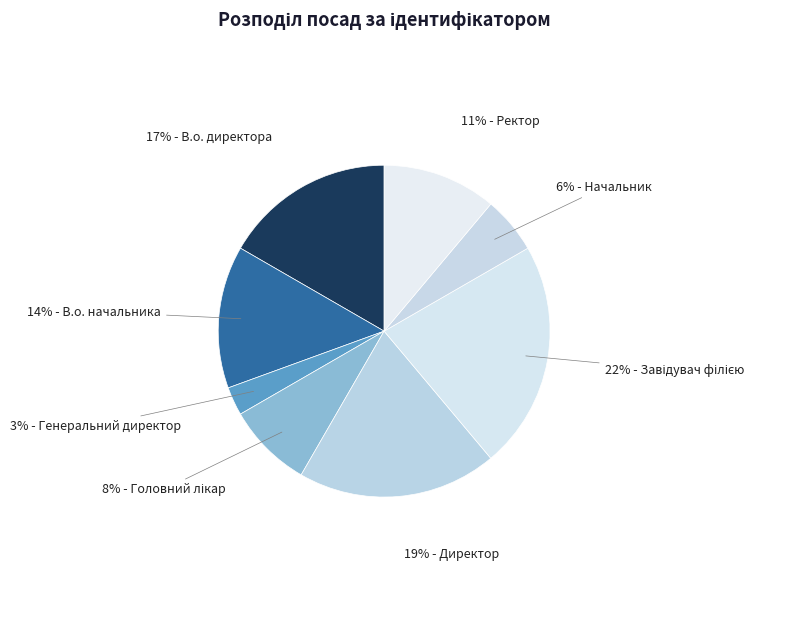

To the nearest percent, what is the average slice percentage?

12%